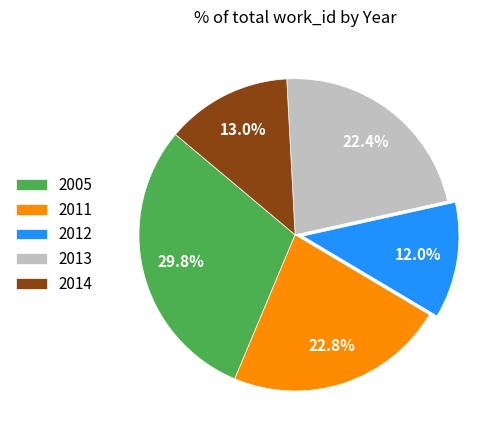

Count the number of slices in the pie.

5